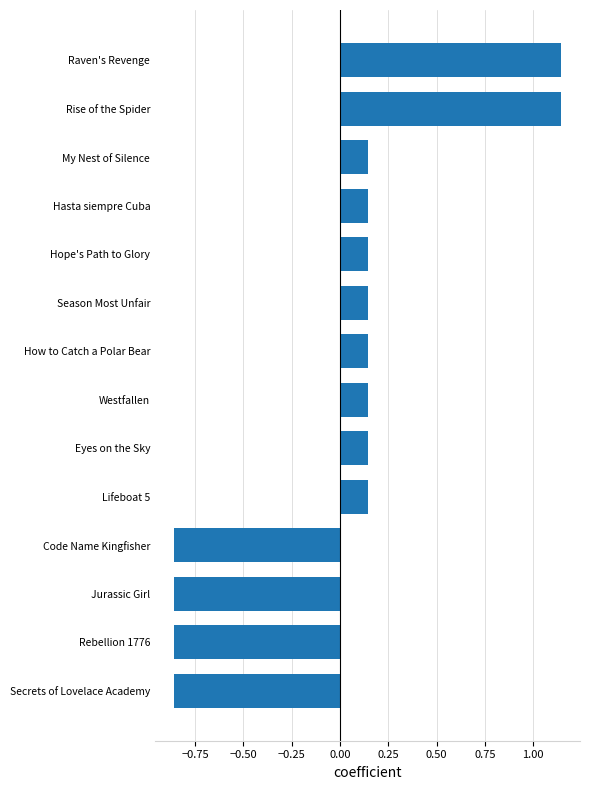

Between How to Catch a Polar Bear and Rebellion 1776, which is larger?

How to Catch a Polar Bear